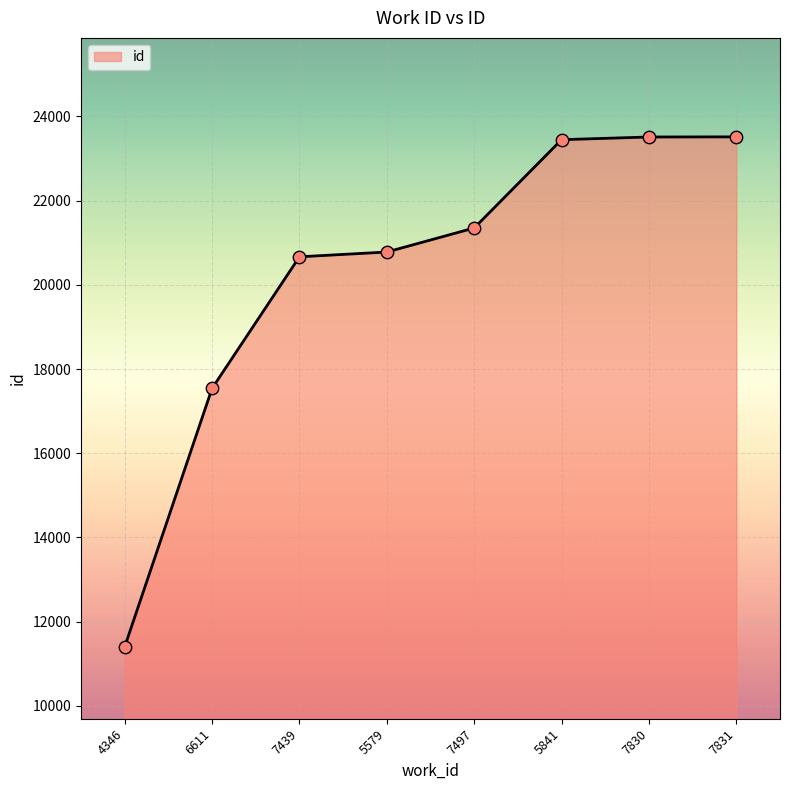

Approximately how many times larger is the value at 5579 compared to 7497?

1.0